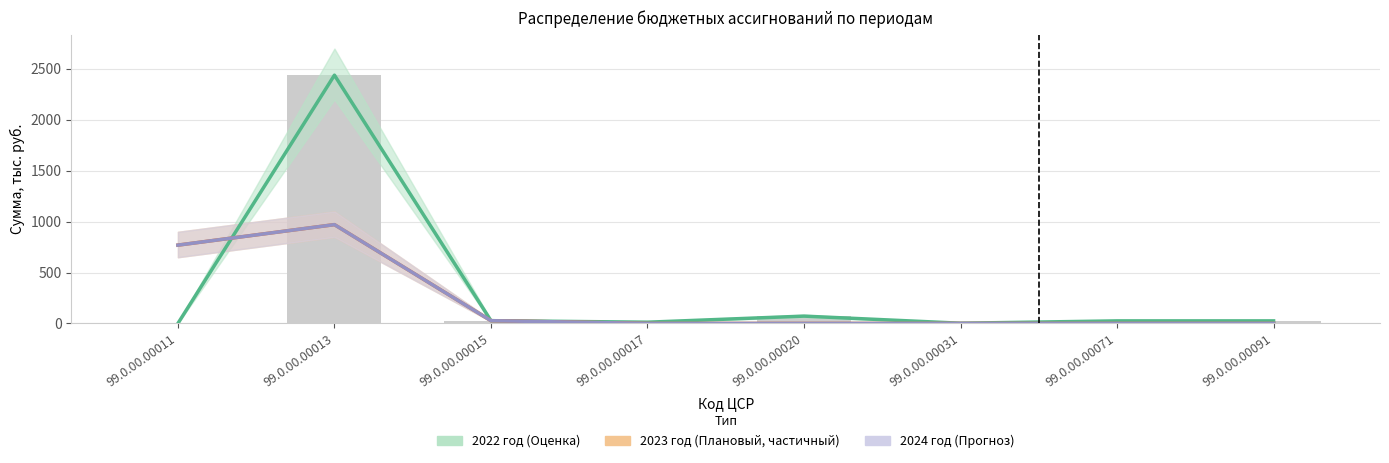

Which category has the highest value in the 2022 год series?

99.0.00.00013